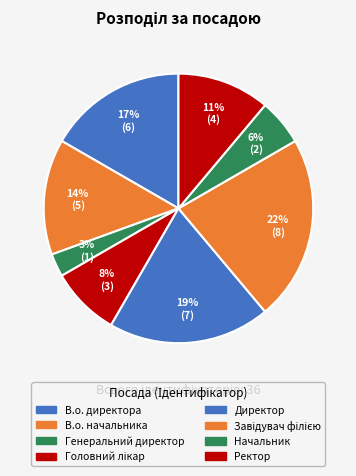

Count the number of slices in the pie.

8